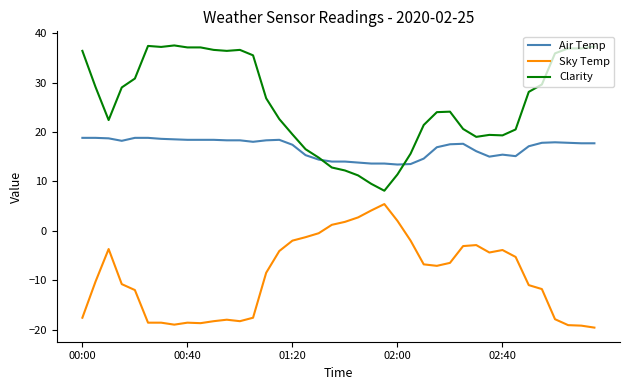

True or false: Clarity and Sky Temp cross at least once.

False